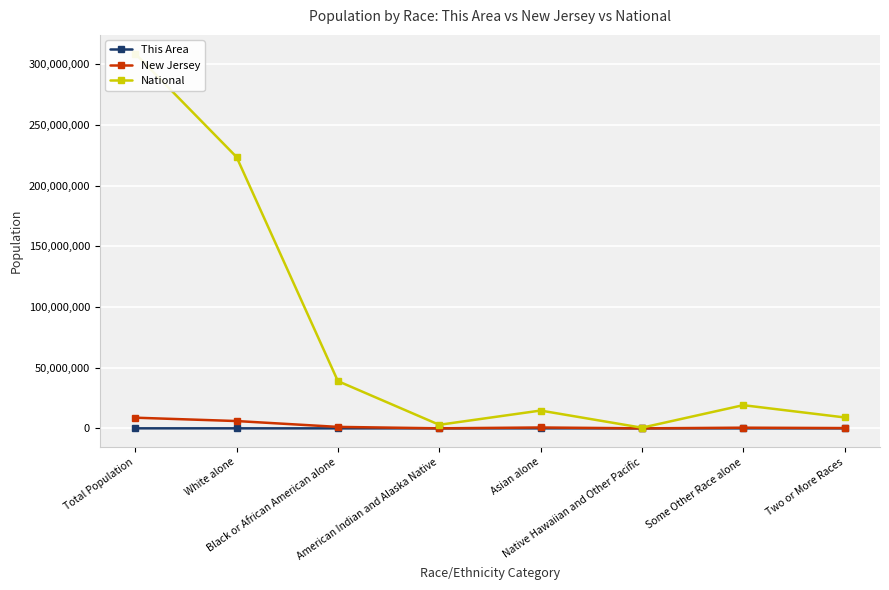

Which series changed the most between Asian alone and Two or More Races?

National